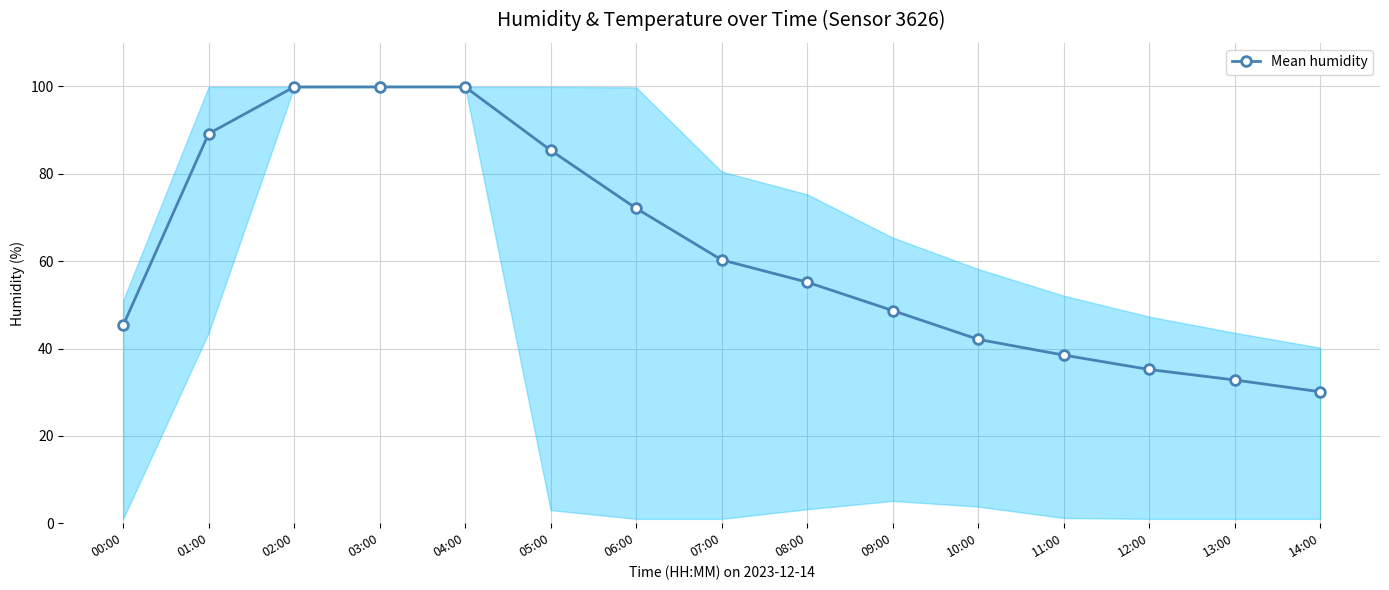

What is the value of the 5th point from the left?

99.9